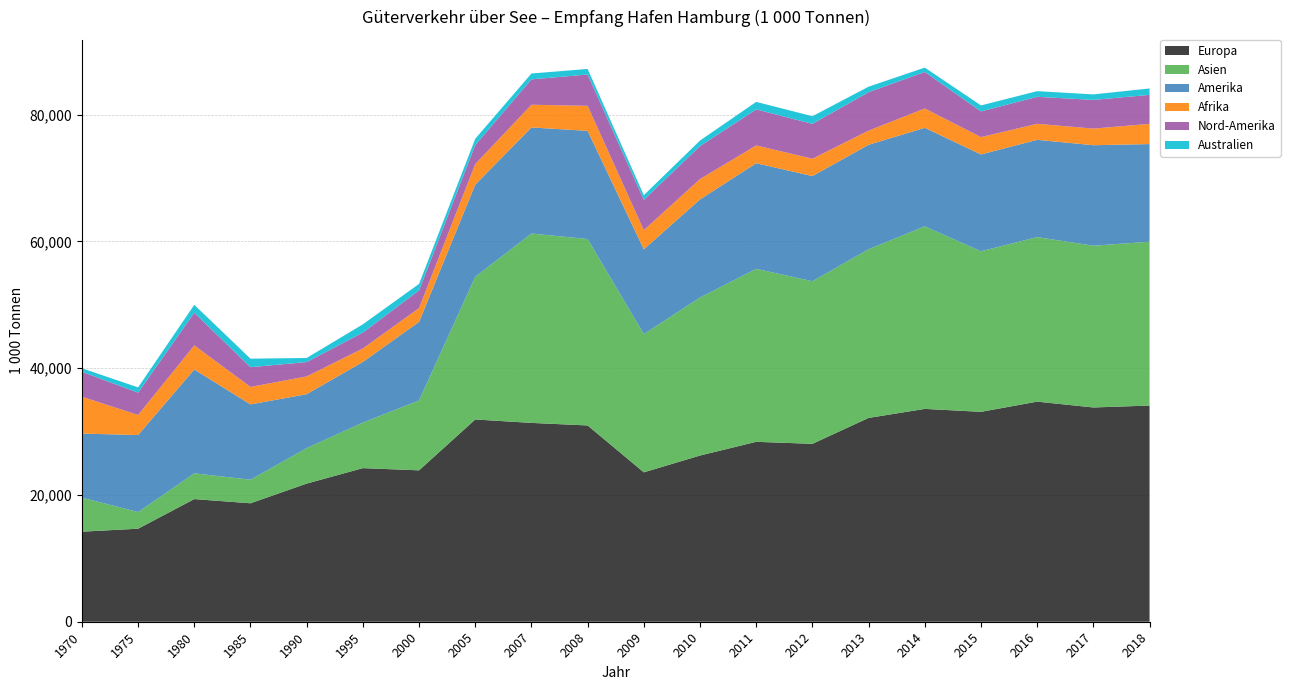

Reading left to right, transcribe all the data shown in this chart.

Europa: 14205.0	14673.0	19344.0	18682.0	21788.0	24227.0	23880.0	31903.0	31362.0	30958.6	23564.0	26214.0	28379.0	28059.0	32147.0	33572.0	33108.0	34714.0	33796.0	34095.9
Asien: 5368.0	2630.0	4061.0	3723.0	5600.0	7182.0	11035.0	22515.0	29871.0	29408.0	21812.0	24924.7	27286.0	25650.0	26613.0	28797.0	25329.0	25959.0	25512.0	25847.6
Amerika: 10106.0	12145.0	16382.0	11875.0	8501.0	9570.0	12375.0	14524.0	16733.0	17059.0	13365.0	15471.7	16656.0	16587.0	16466.0	15537.0	15268.0	15340.0	15855.0	15398.4
Afrika: 5814.0	3164.0	3799.0	2757.0	2804.0	2122.0	2179.0	3245.0	3580.0	3950.0	3022.0	3211.0	2804.0	2739.0	2237.0	3055.0	2736.0	2526.0	2619.0	3188.3
Nord-Amerika: 3931.0	3524.0	5155.0	3115.0	2266.0	2508.0	2793.0	2996.6	4002.0	4940.0	4783.5	5201.0	5684.0	5501.0	6061.0	5758.0	4052.0	4259.0	4529.0	4572.1
Australien: 554.0	827.0	1247.0	1343.0	645.0	1303.0	1024.0	995.4	926.0	879.0	735.0	877.9	1190.0	1201.0	872.0	687.0	946.0	895.0	865.0	1013.5